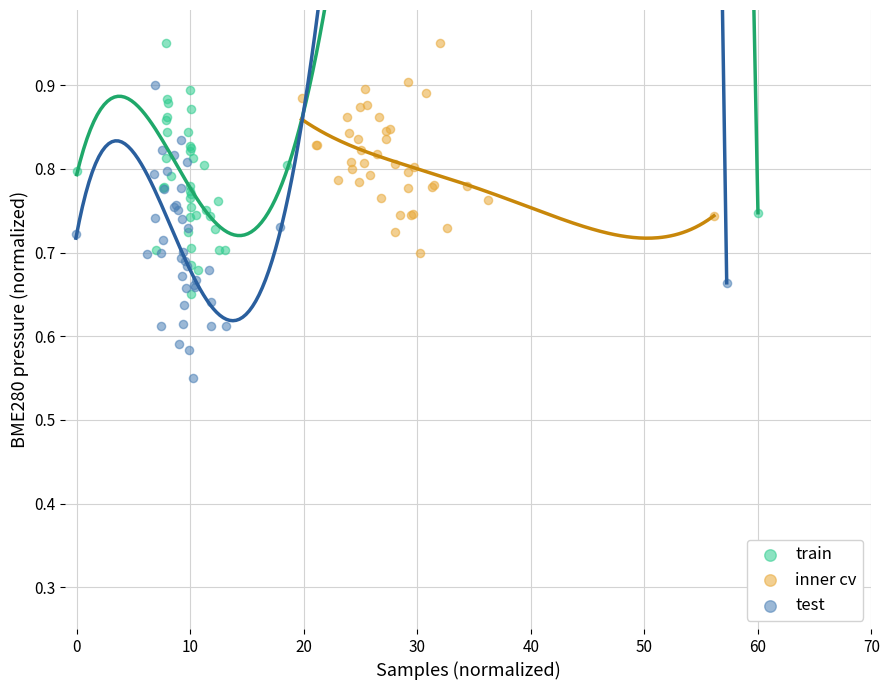

Which series contains the lowest Y value?

test